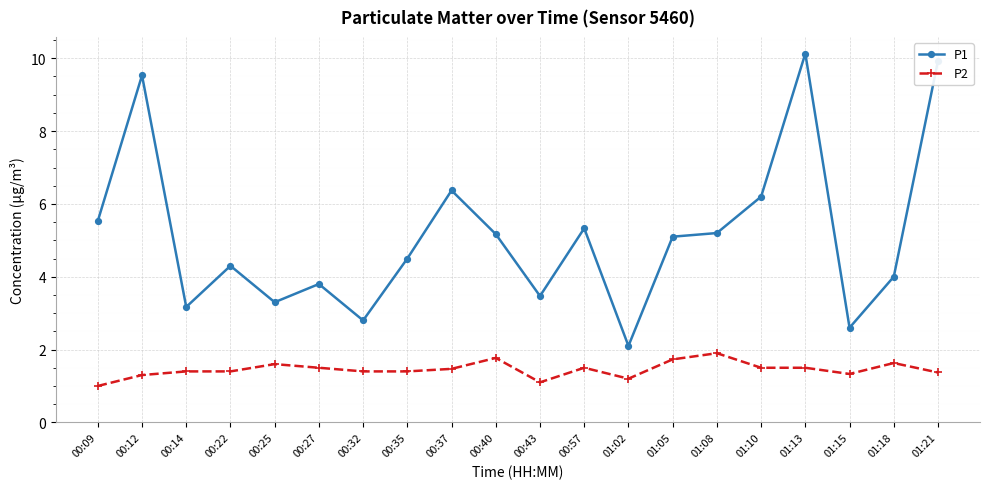

True or false: P1 and P2 cross at least once.

False